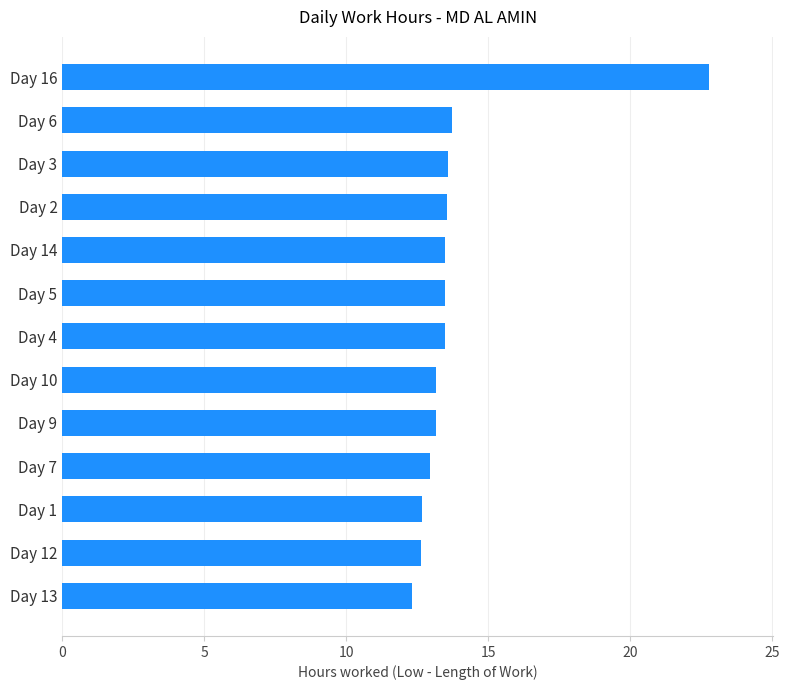

Read the value at Day 4.

13.5